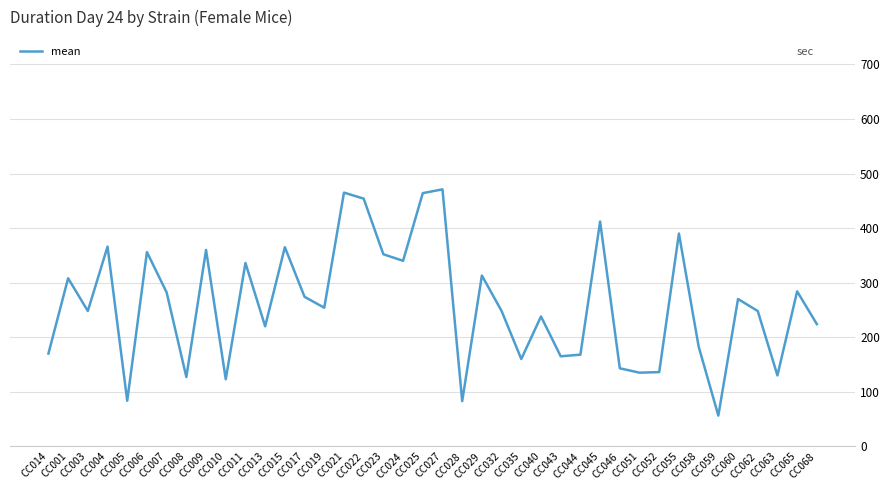

What is the difference between the maximum and minimum values?

414.7